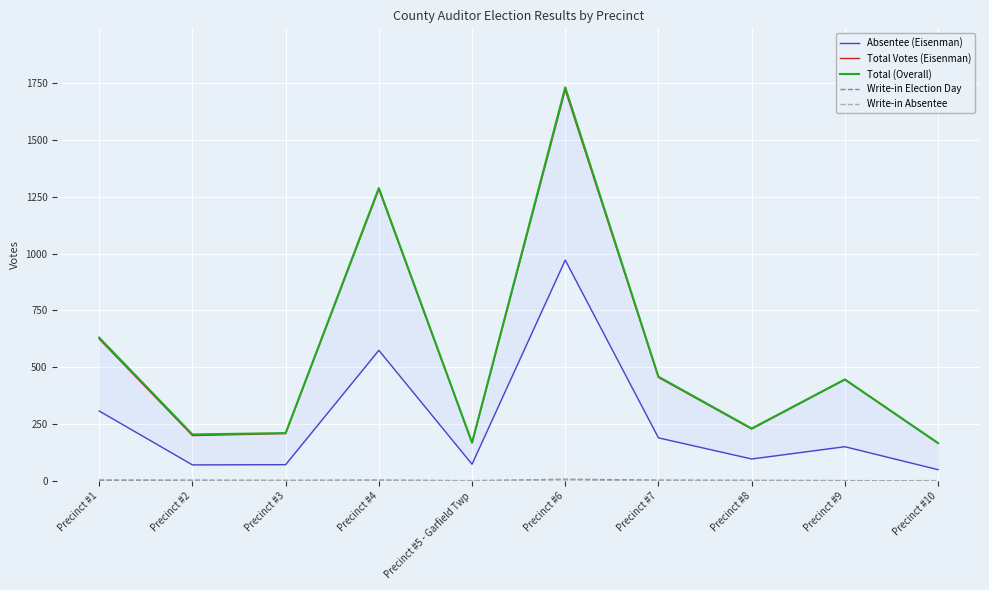

How many series are shown in this chart?

5